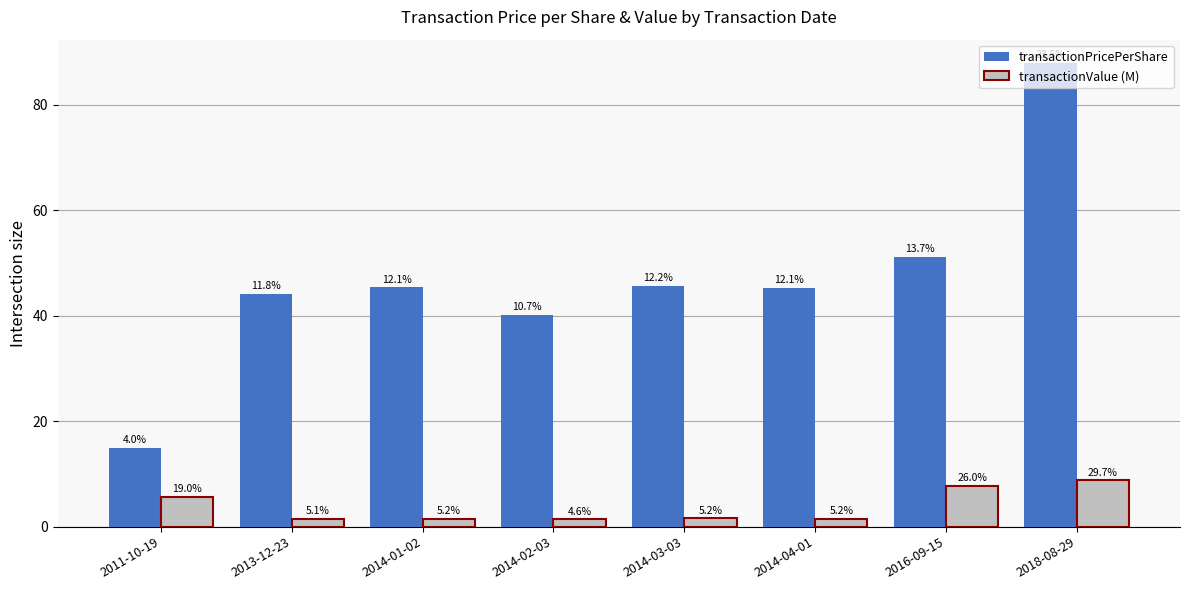

What are all the series names shown in the legend?

transactionPricePerShare, transactionValue (M)